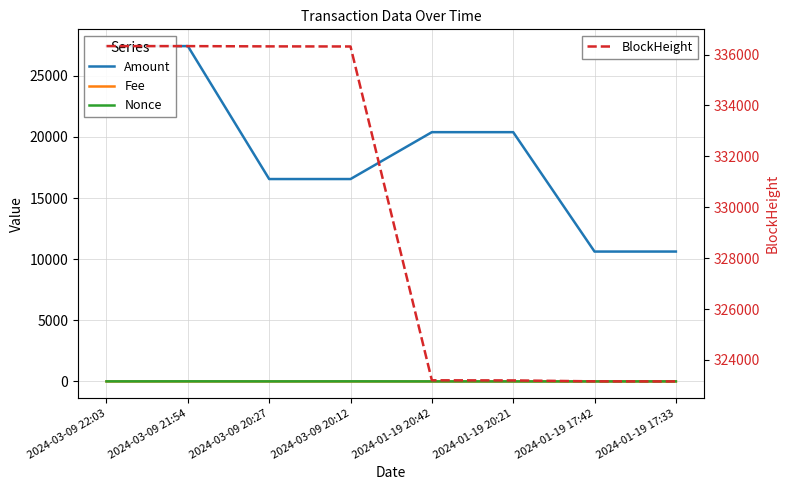

At 2024-01-19 17:33, list the series in order from smallest to largest.

Fee, Nonce, Amount, BlockHeight